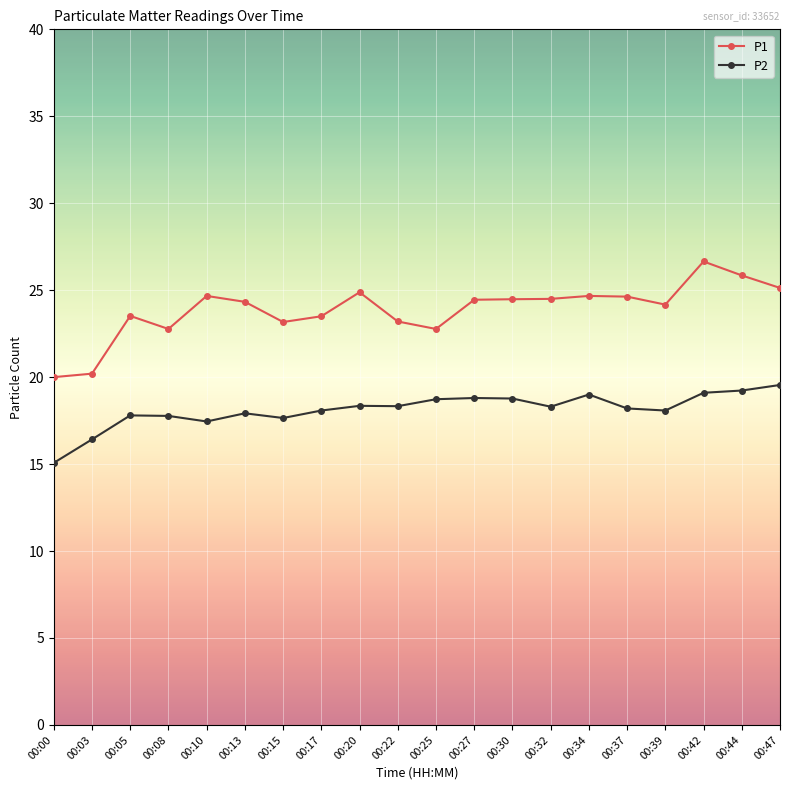

What are all the series names shown in the legend?

P1, P2